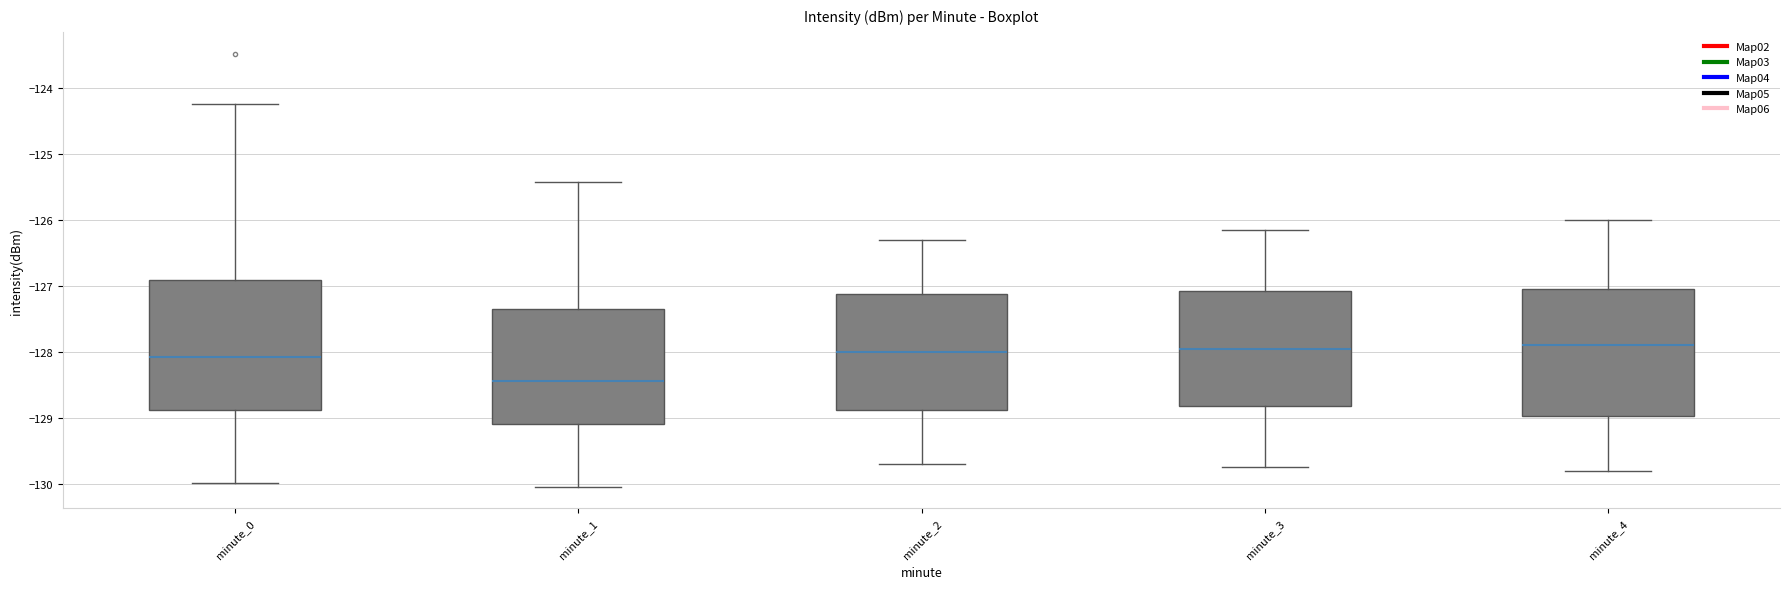

Reading left to right, read every box against the y-axis: the position of its median line, the range the box covers, and the ends of its whiskers. The values are not printed on the chart, so give them approximately, as read against the axis.

minute_0: median -128.1, box -128.9 to -126.9, whiskers -130.0 to -124.2
minute_1: median -128.4, box -129.1 to -127.3, whiskers -130.0 to -125.4
minute_2: median -128.0, box -128.9 to -127.1, whiskers -129.7 to -126.3
minute_3: median -127.9, box -128.8 to -127.1, whiskers -129.7 to -126.1
minute_4: median -127.9, box -129.0 to -127.0, whiskers -129.8 to -126.0